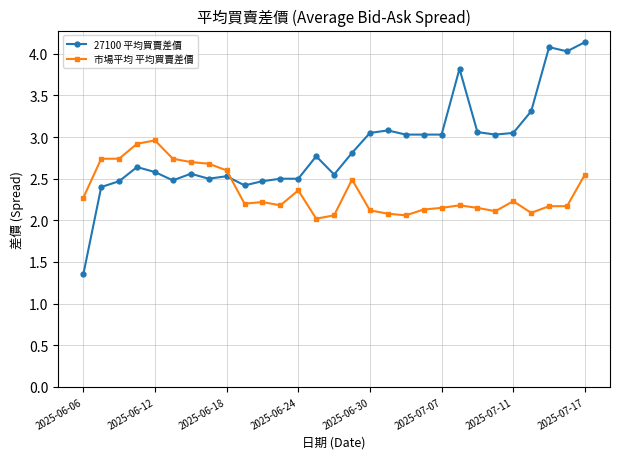

True or false: 市場平均 平均買賣差價 has more than 2 points higher than both neighbors.

True